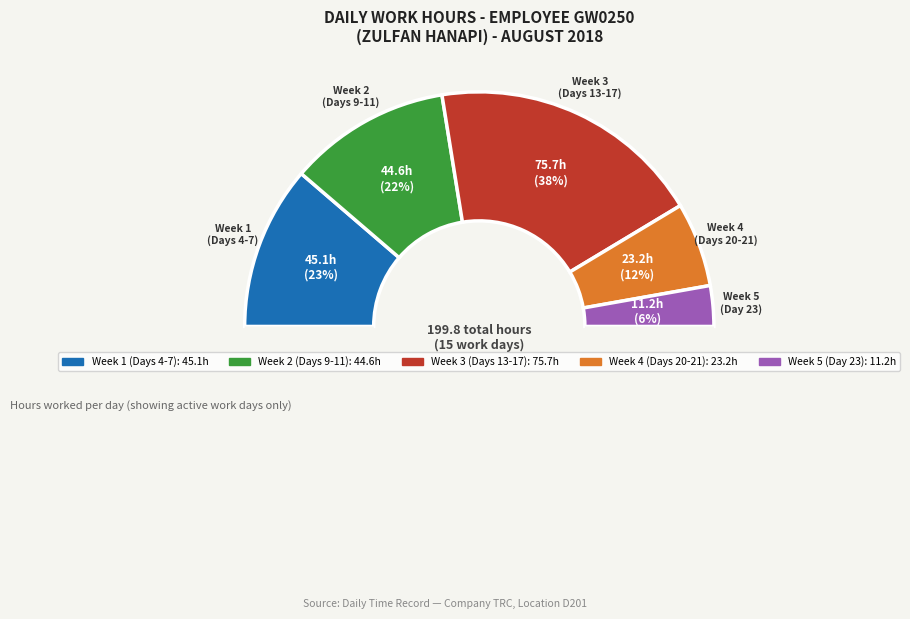

Is there any slice that represents more than half of the pie?

No